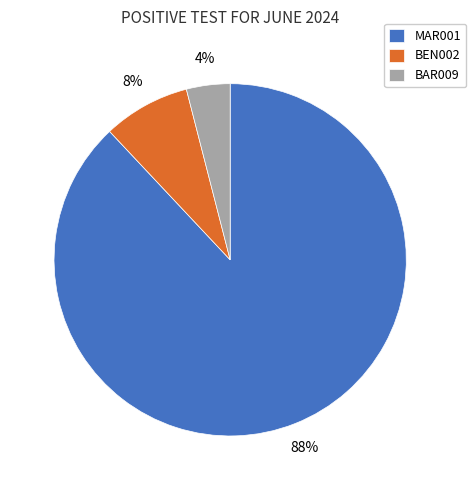

True or false: BEN002 accounts for 2% of the total.

False